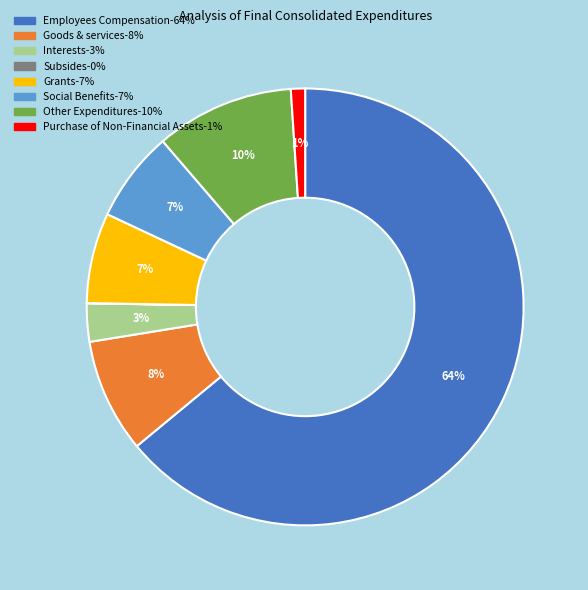

Between Social Benefits and Other Expenditures, which is larger?

Other Expenditures